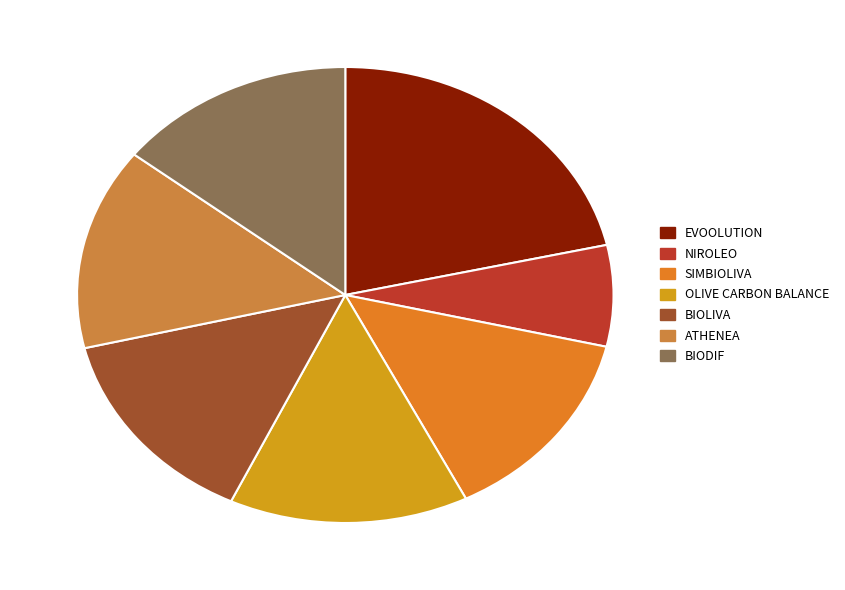

Which category has the smallest portion of the pie?

NIROLEO